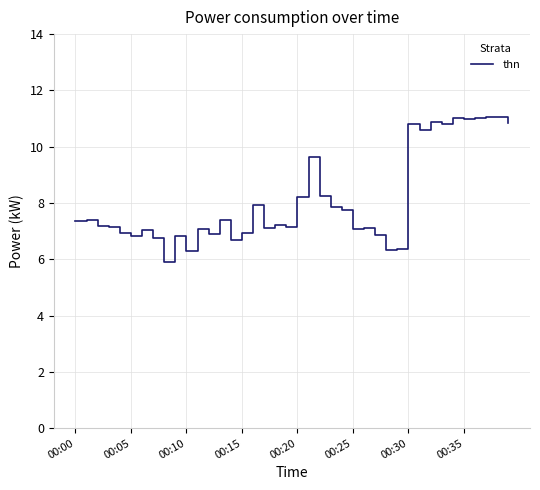

What is the greatest value displayed?

11.1